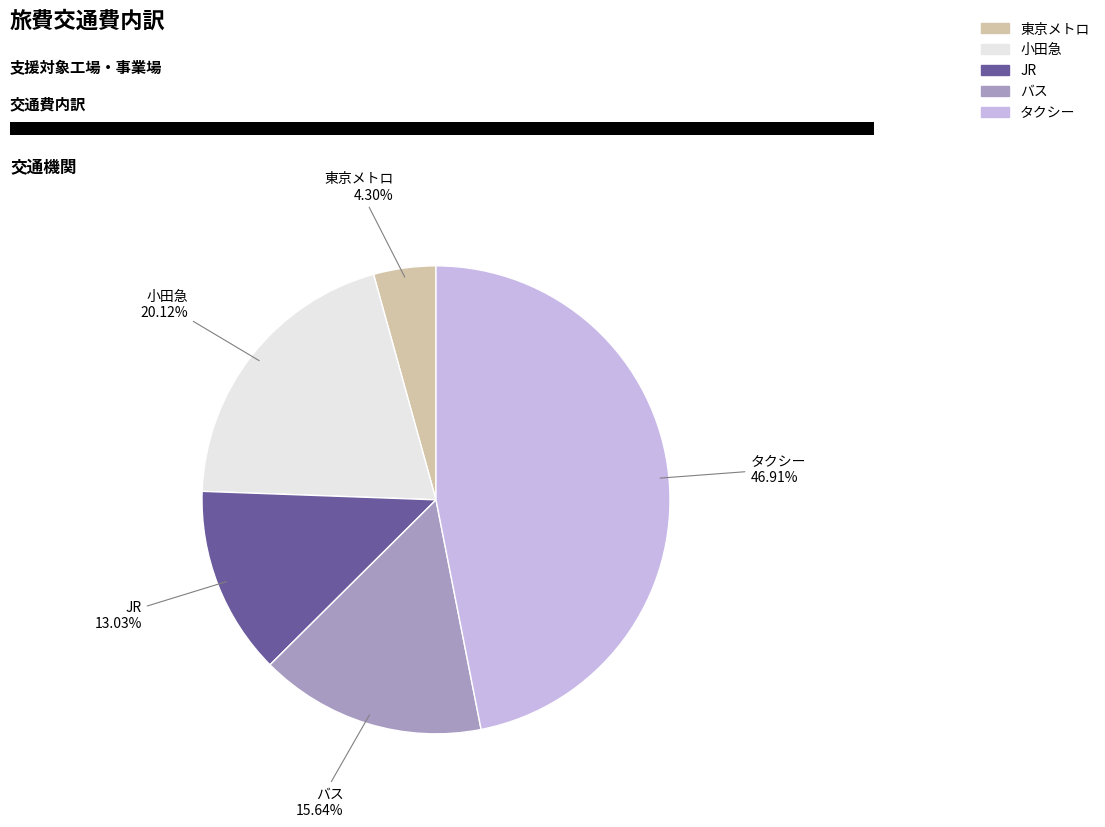

What percentage is the バス slice, to the nearest percent?

16%